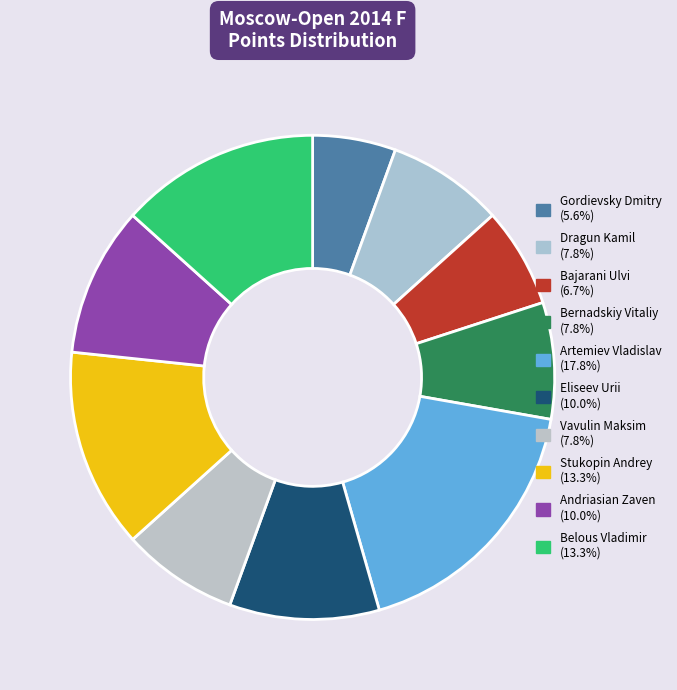

To the nearest percent, what is the difference between the largest and smallest slice percentages?

12%